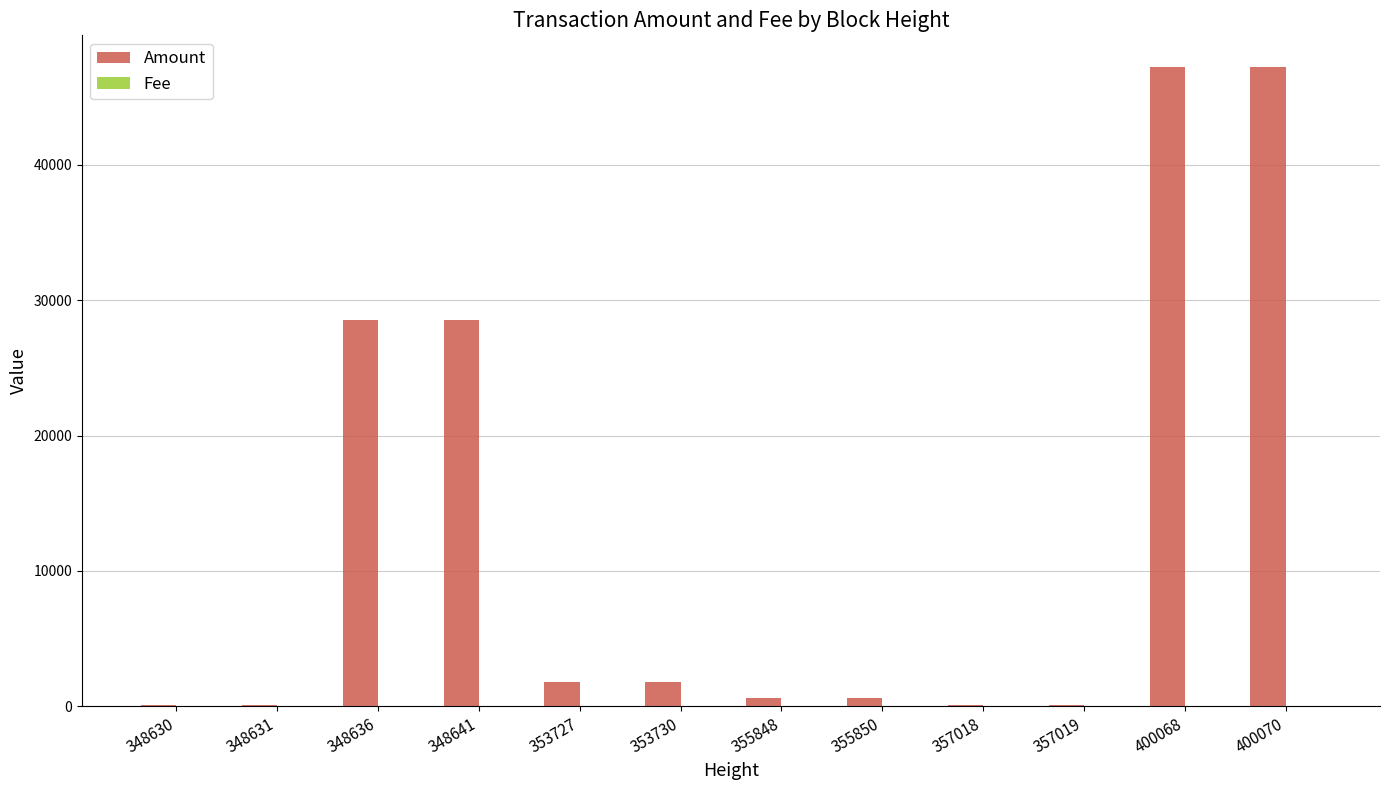

The value of Amount at 348636 is 10580.6. True or false?

False